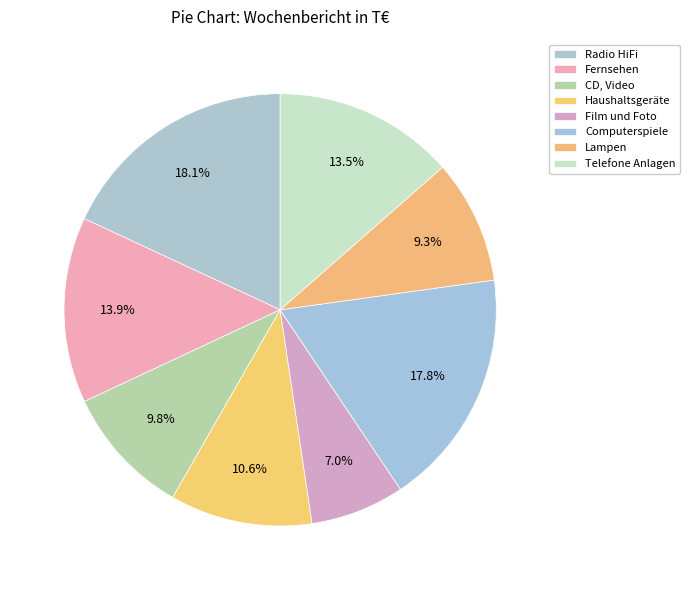

Count the number of slices in the pie.

8